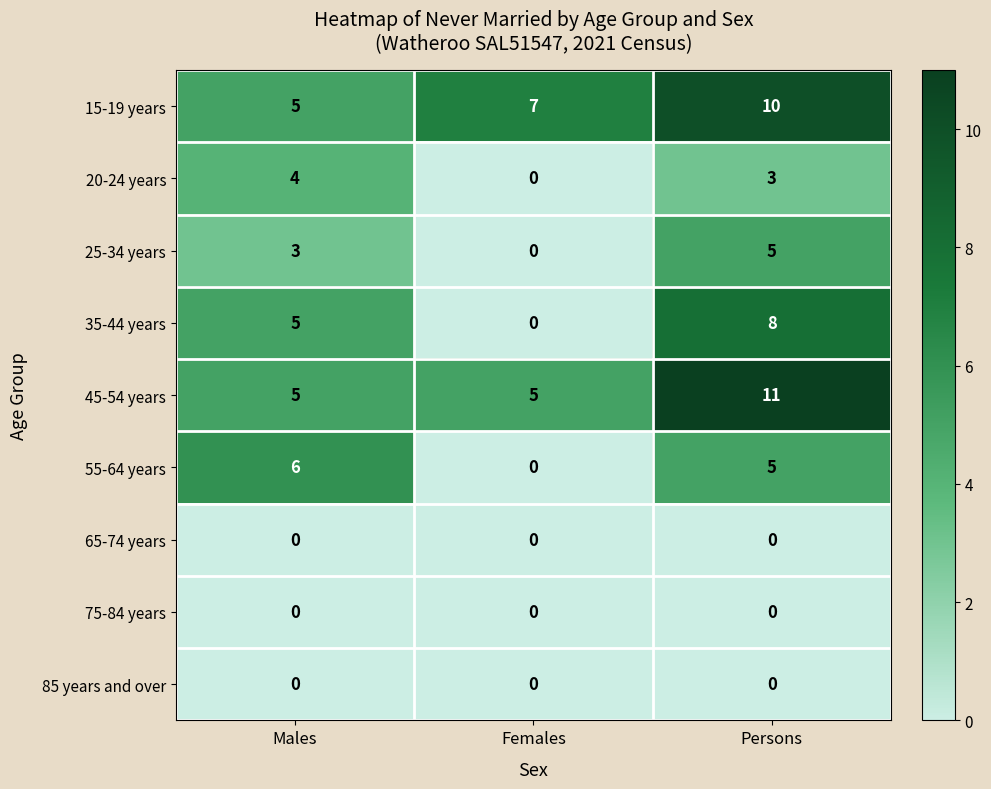

Read the 55-64 years value at Males.

6